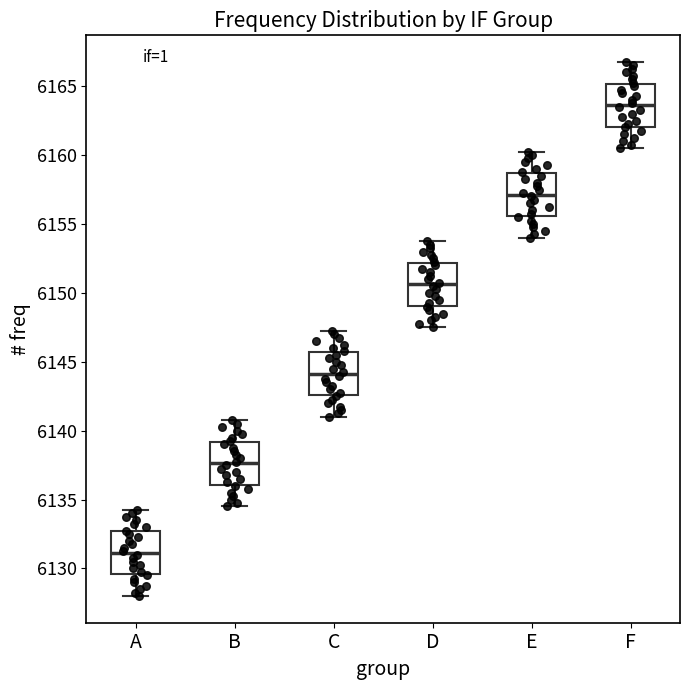

Reading left to right, transcribe this box plot: for each box, give where its median line is, the range the box spans, and where its two whiskers end, as read against the y-axis. The values are not printed on the chart, so give them approximately, as read against the axis.

A: median 6131.0, box 6129.5 to 6132.5, whiskers 6128.0 to 6134.5
B: median 6137.5, box 6136.0 to 6139.0, whiskers 6134.5 to 6141.0
C: median 6144.0, box 6142.5 to 6145.5, whiskers 6141.0 to 6147.5
D: median 6150.5, box 6149.0 to 6152.0, whiskers 6147.5 to 6154.0
E: median 6157.0, box 6155.5 to 6158.5, whiskers 6154.0 to 6160.5
F: median 6163.5, box 6162.0 to 6165.0, whiskers 6160.5 to 6167.0